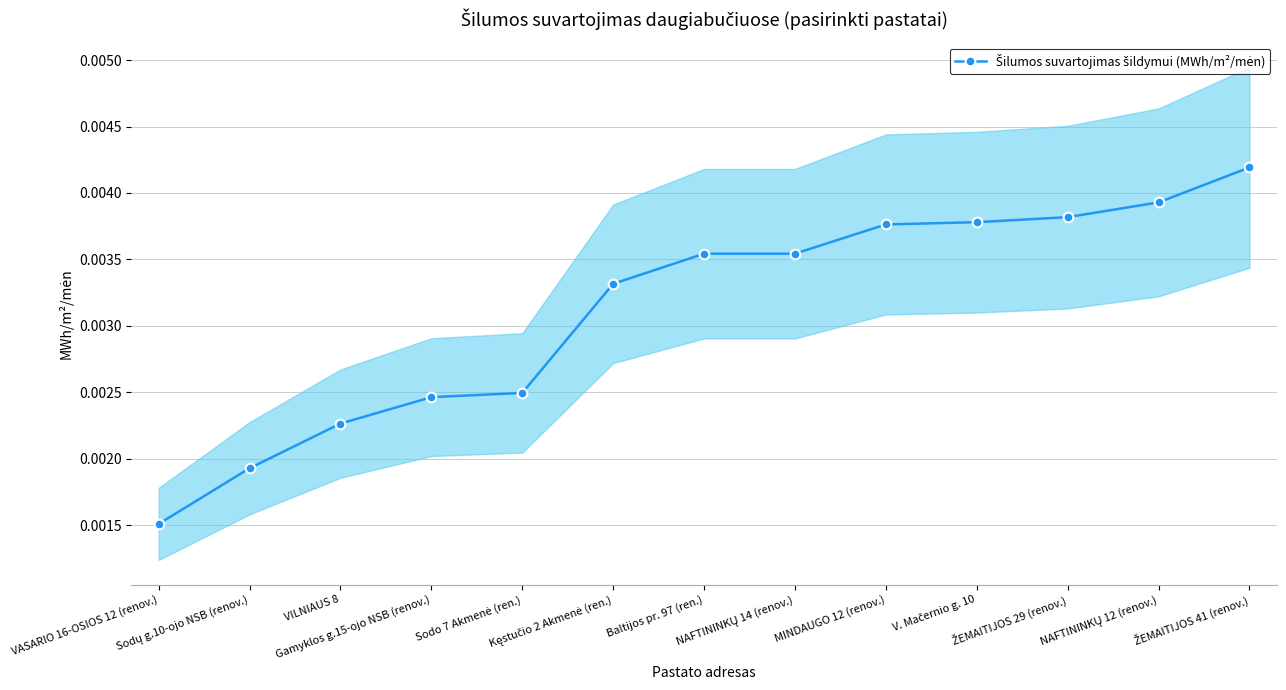

How many values are between 0 and 1?

13